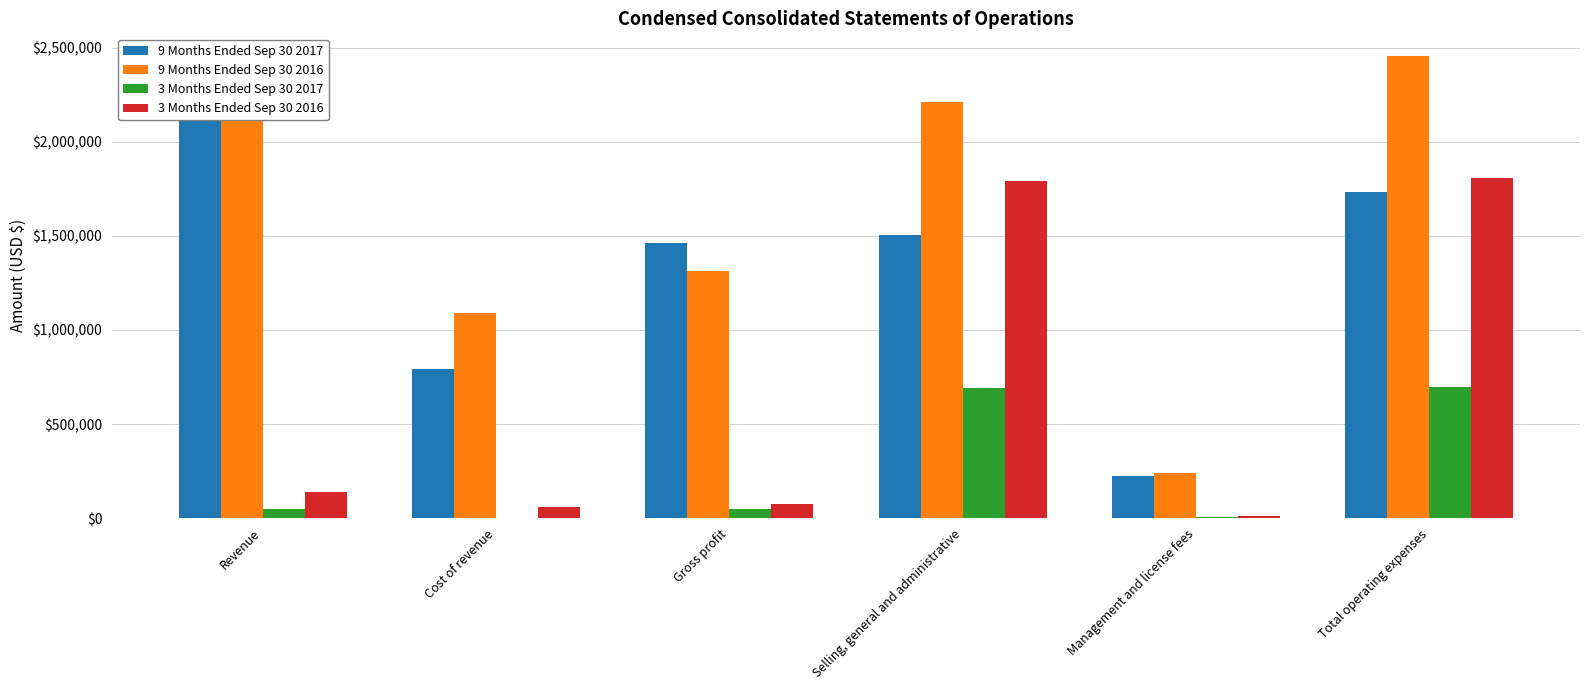

What is the average value of the 9 Months Ended Sep 30 2016 series?

1619679